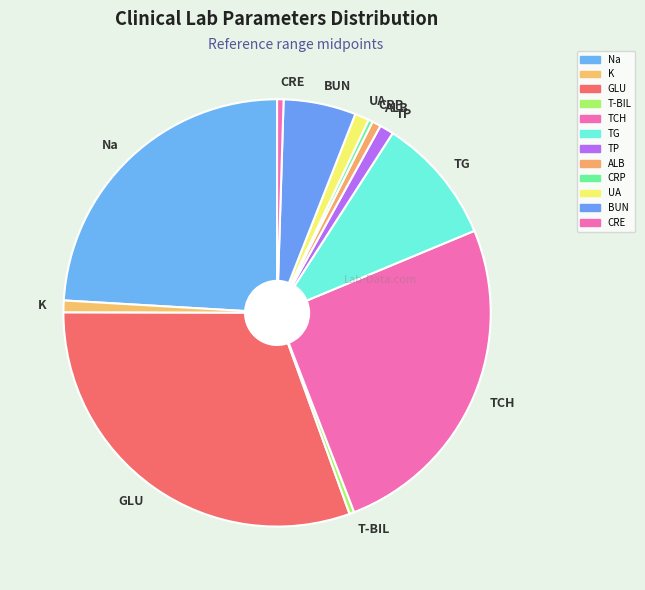

True or false: Na accounts for 24% of the total.

True